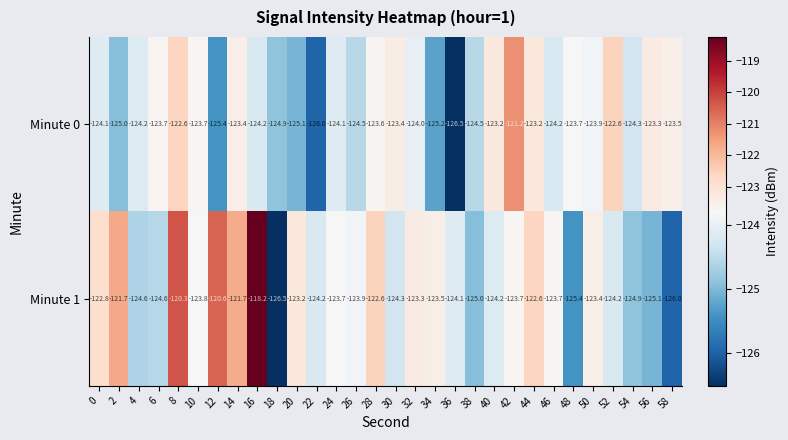

How many data points does each series have?

30